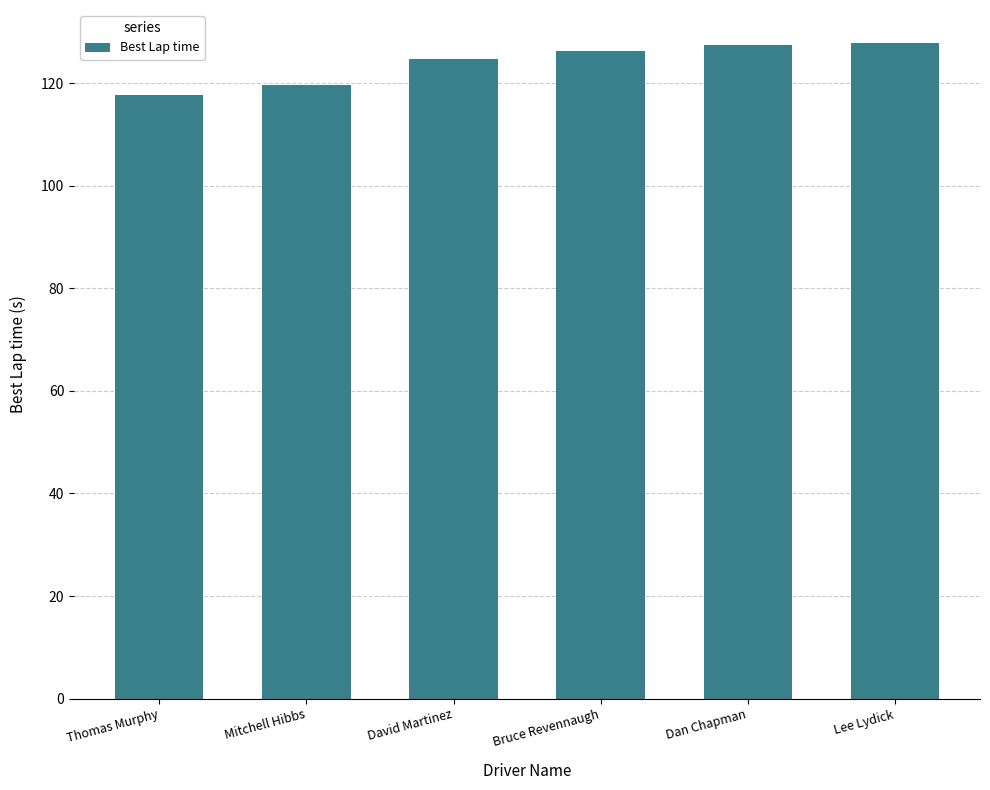

At which category does the chart reach its minimum across all series?

Thomas Murphy